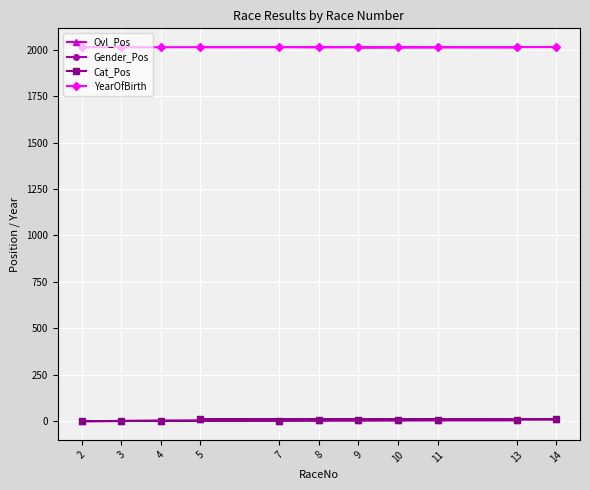

The value of YearOfBirth at 7 is 2014. True or false?

True